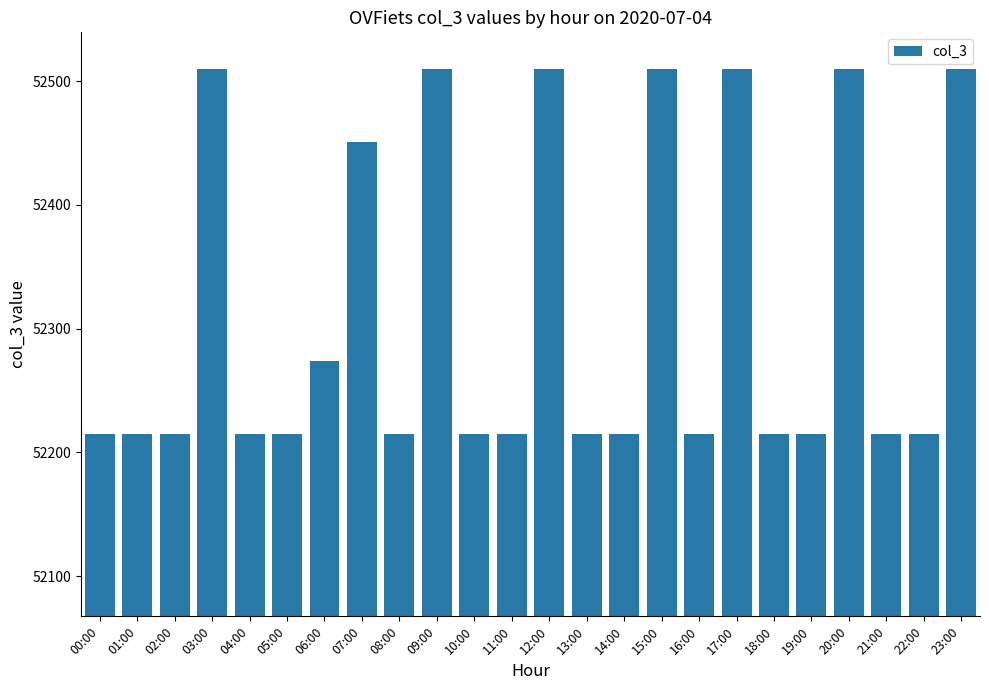

Count the values in the range 52215 to 52510.

24